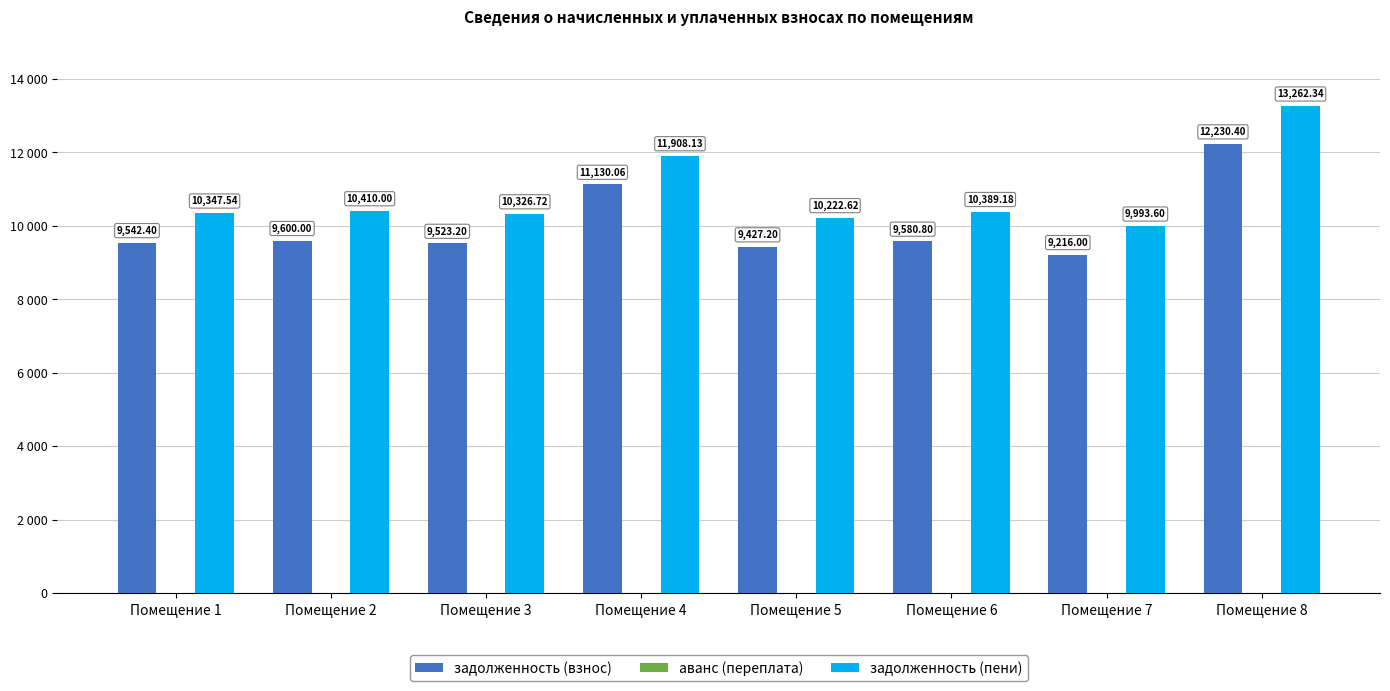

What is the difference between the задолженность (пени) values at Помещение 7 and Помещение 4?

1914.5